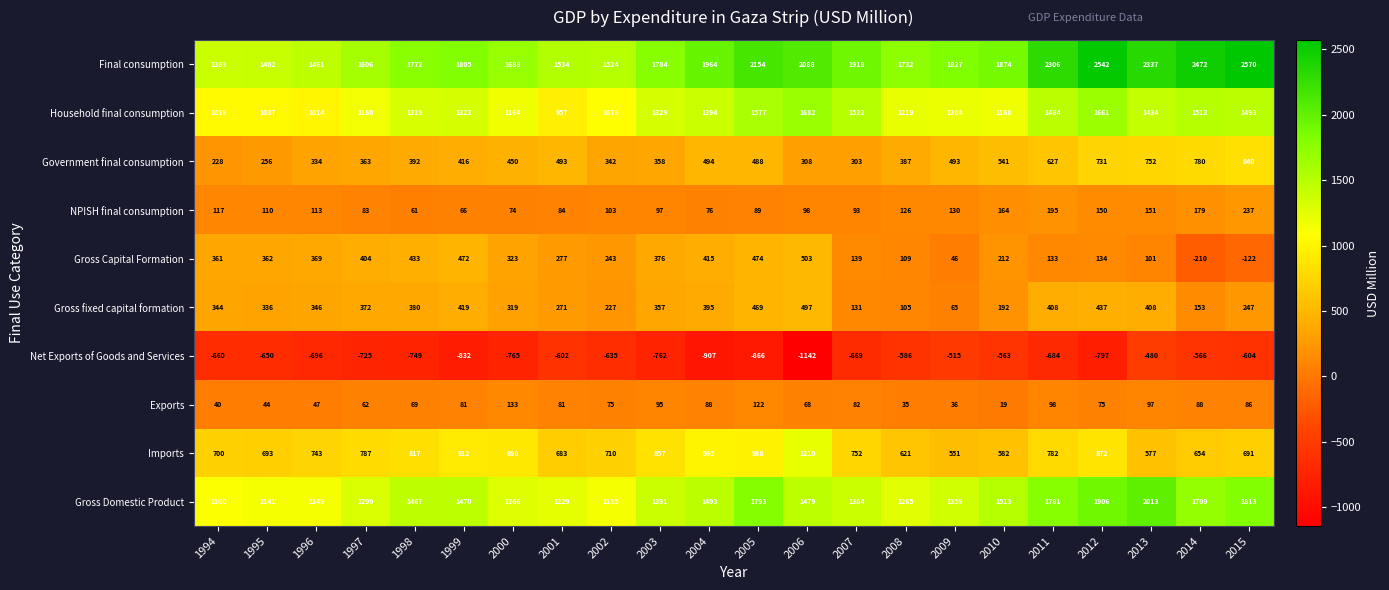

Between 2000 and 2001, which series saw the biggest shift?

Imports